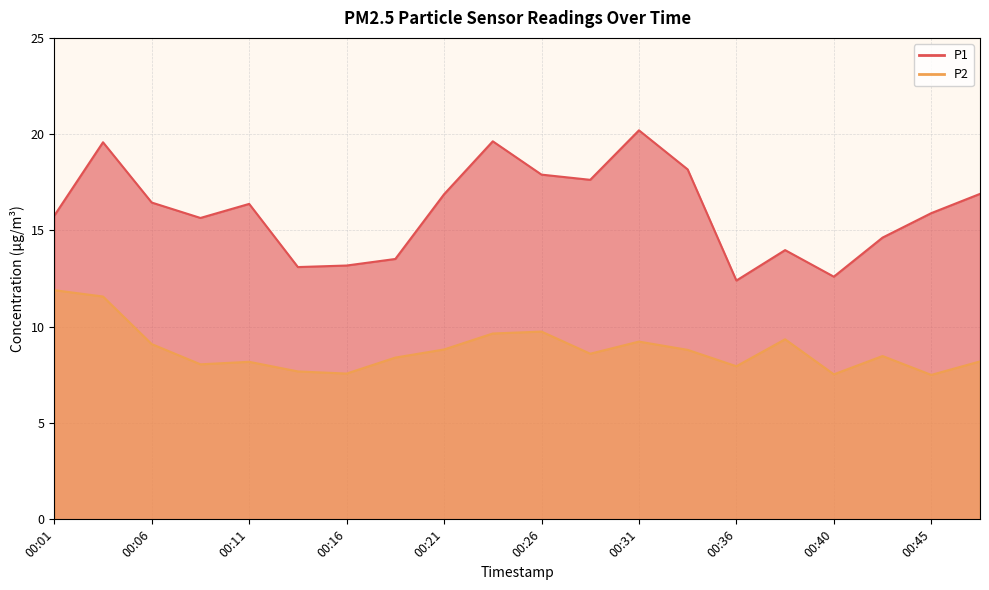

The P2 series shows 7.7 at 00:14. True or false?

True